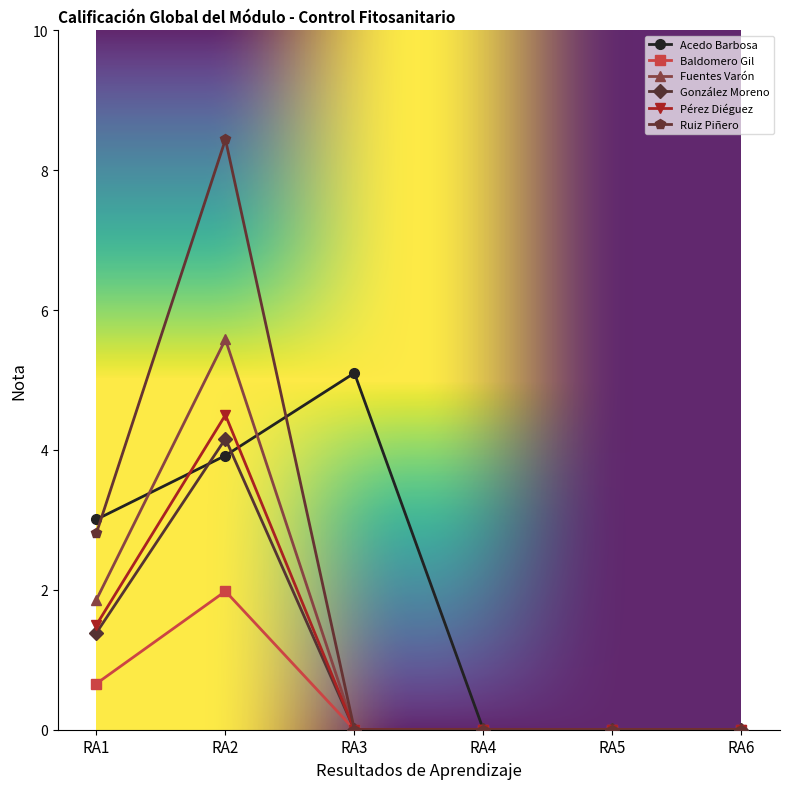

At which category is the sum across all series the highest?

RA2